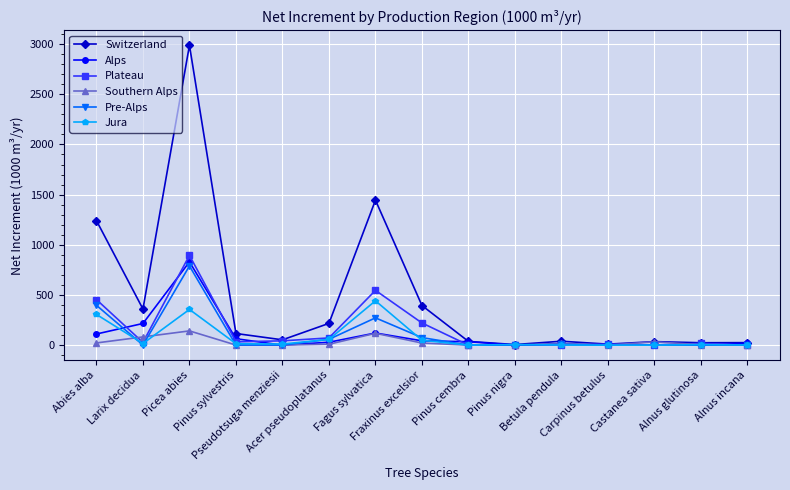

What is the maximum value for Southern Alps?

142